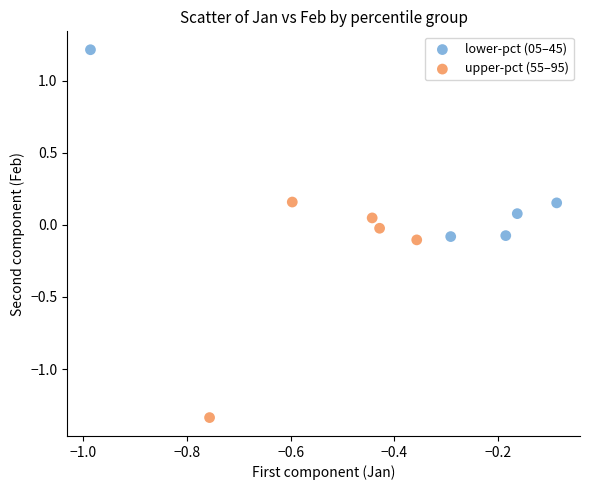

Which series has the largest Y range (max minus min)?

upper-pct (55–95)